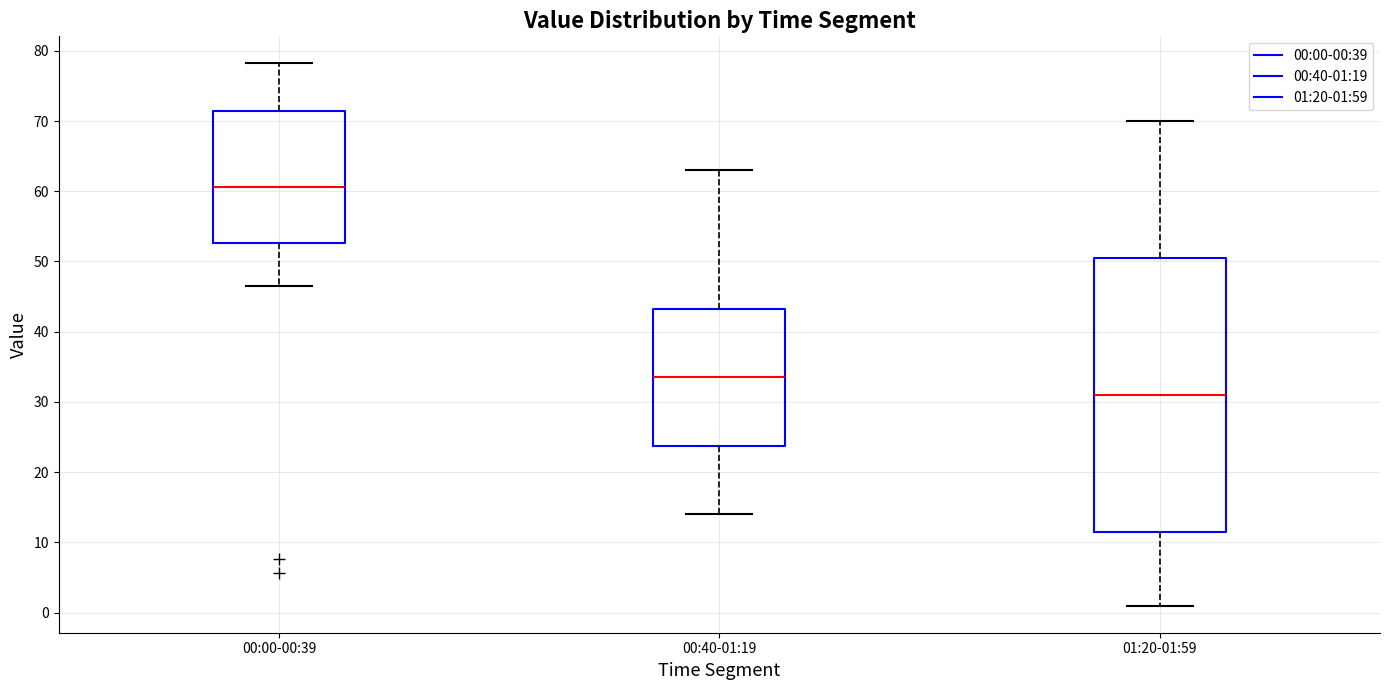

Comparing the boxes themselves (not the whiskers), which one is the tallest?

01:20-01:59